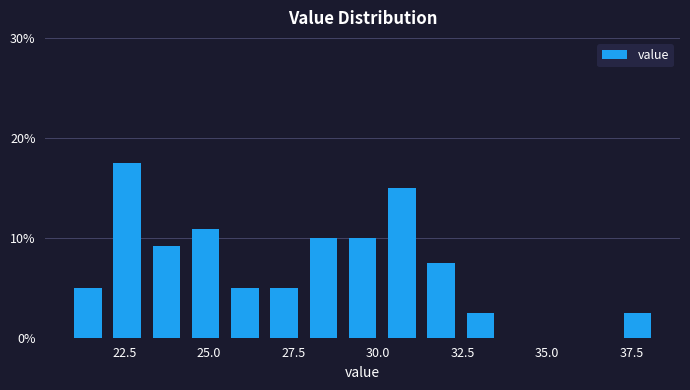

Read against the x-axis, roughly where is the centre of the tallest bar?

22.5